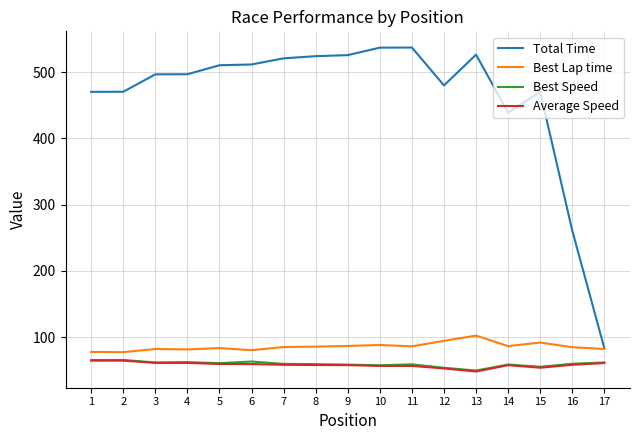

The Total Time series shows 786.2 at 1. True or false?

False